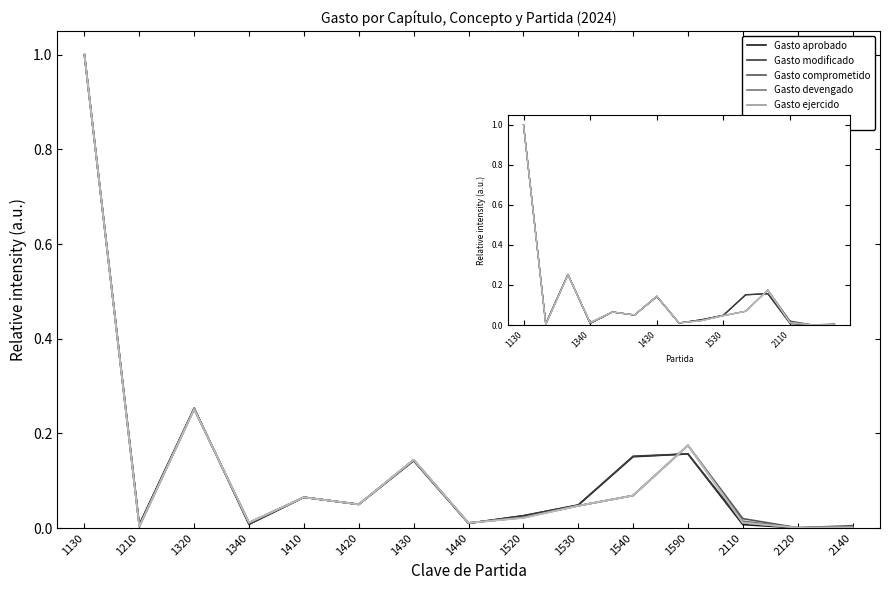

What is the difference between the Gasto comprometido values at 1430 and 2140?

0.1